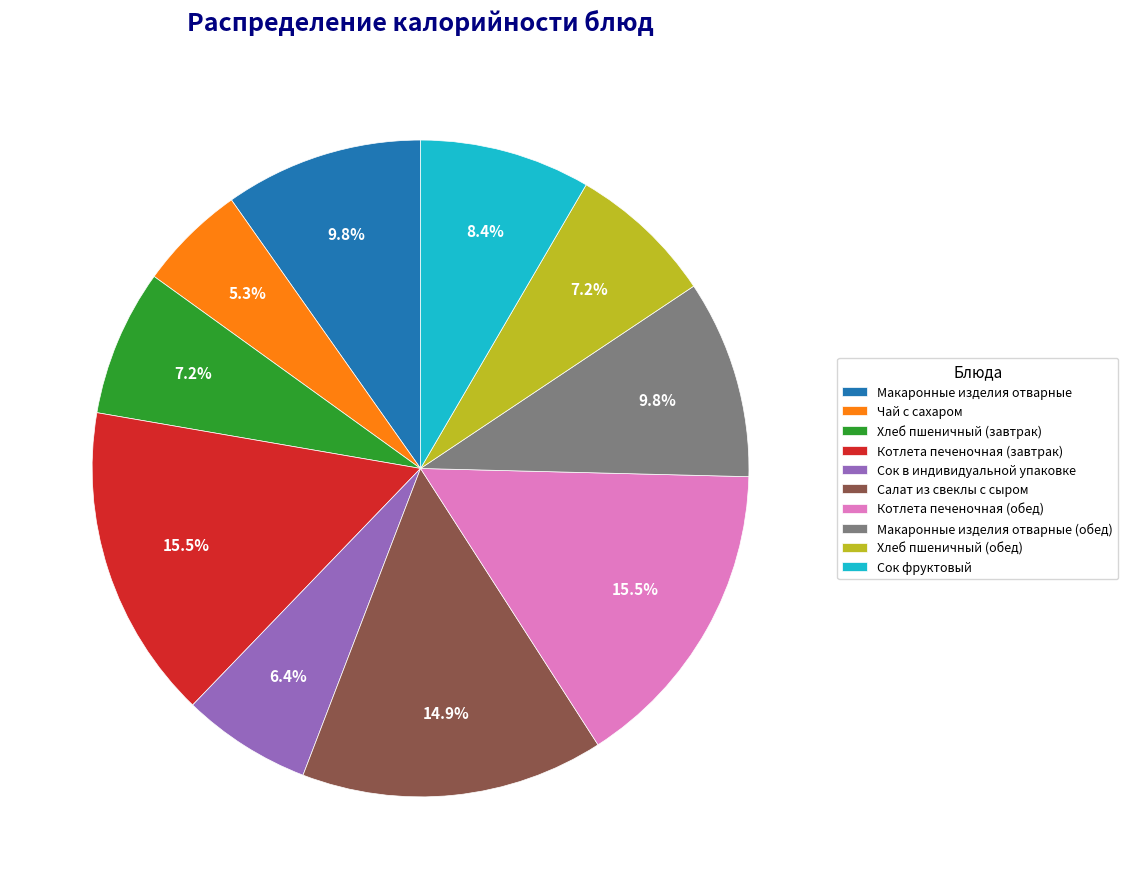

Is there any slice that represents more than half of the pie?

No